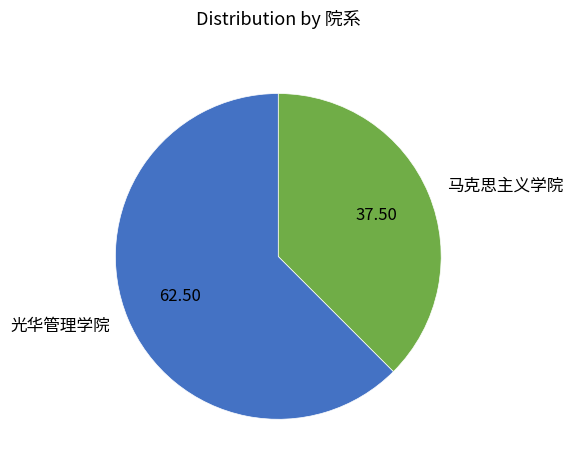

True or false: 光华管理学院 accounts for 69% of the total.

False